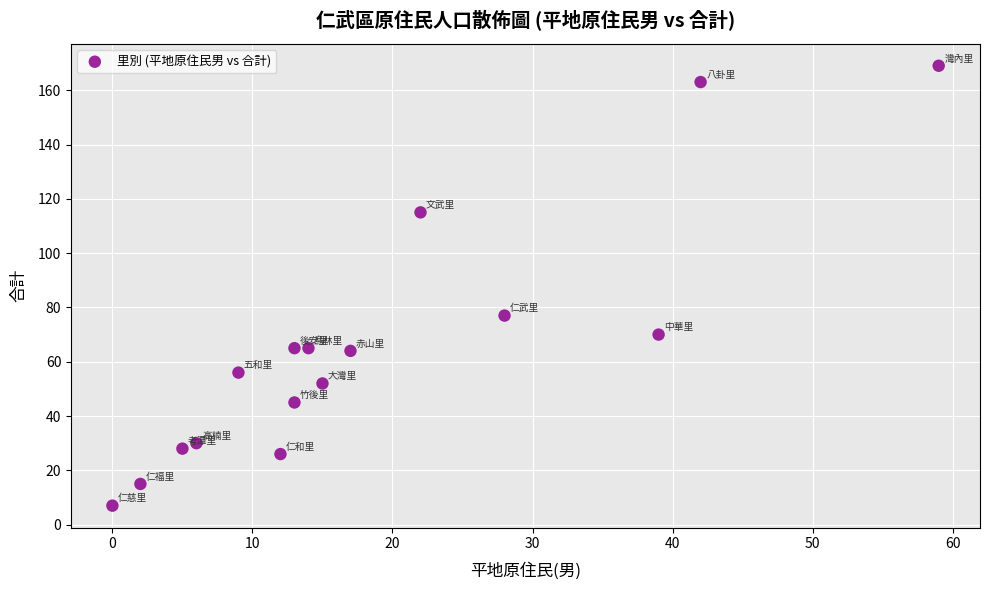

What Y value in the scatter plot is closest to 88?

77